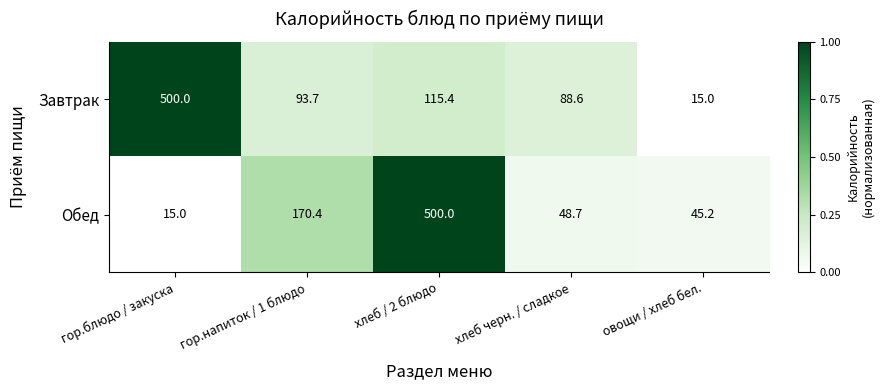

The Завтрак series shows 244.5 at гор.блюдо / закуска. True or false?

False